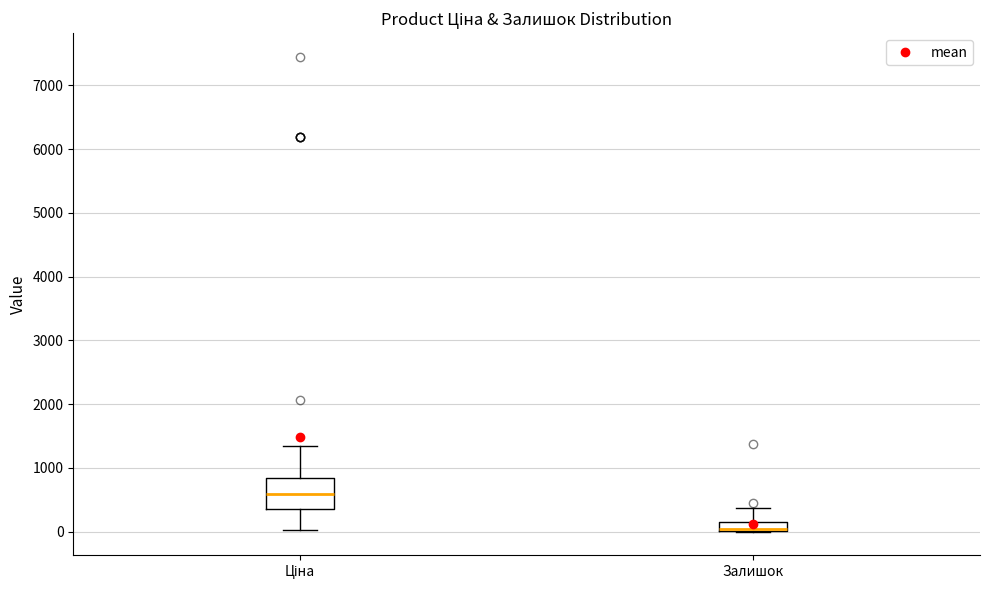

Which box is the tallest, from its lower edge to its upper edge?

Ціна